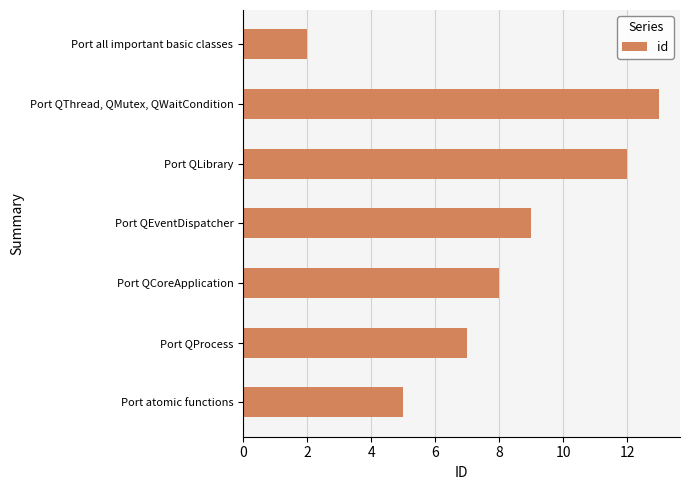

Reading top to bottom, extract all data points from this chart.

2	13	12	9	8	7	5